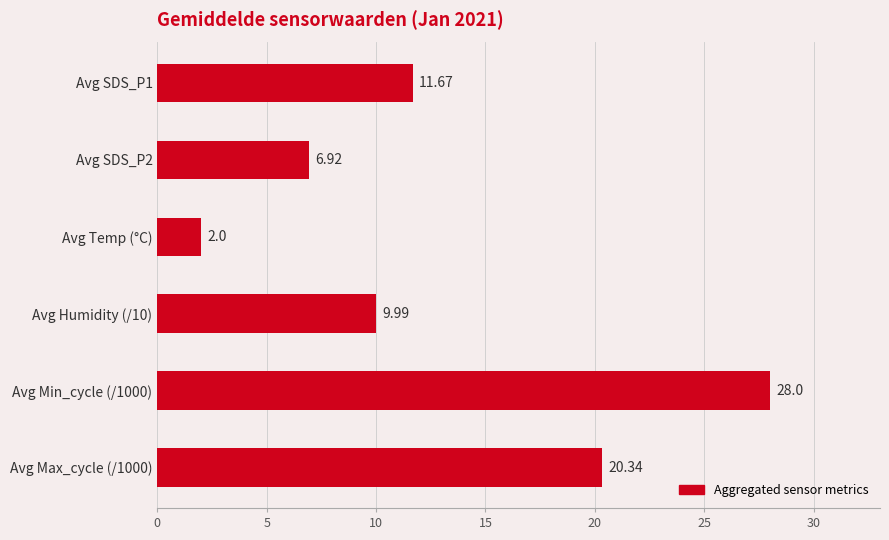

At which category does the chart reach its minimum across all series?

Avg Temp (°C)